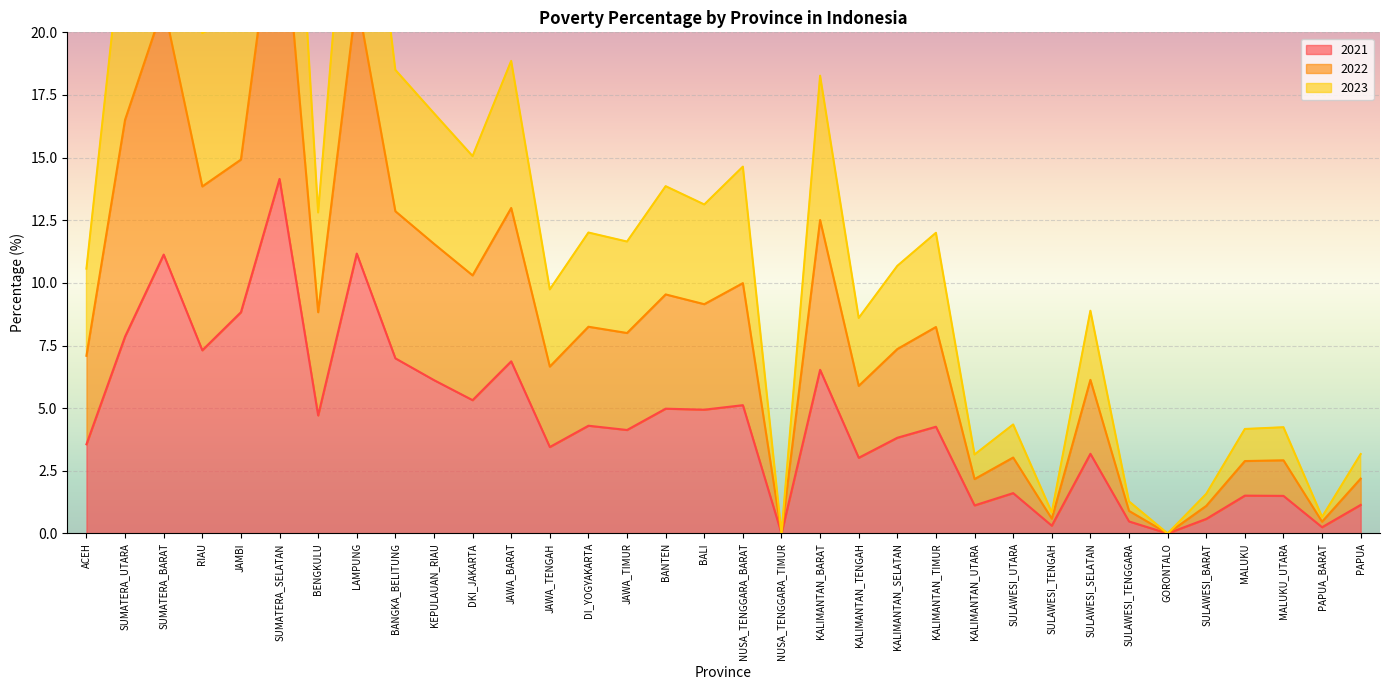

True or false: 2021 has a value of 10.3 at BANGKA_BELITUNG.

False